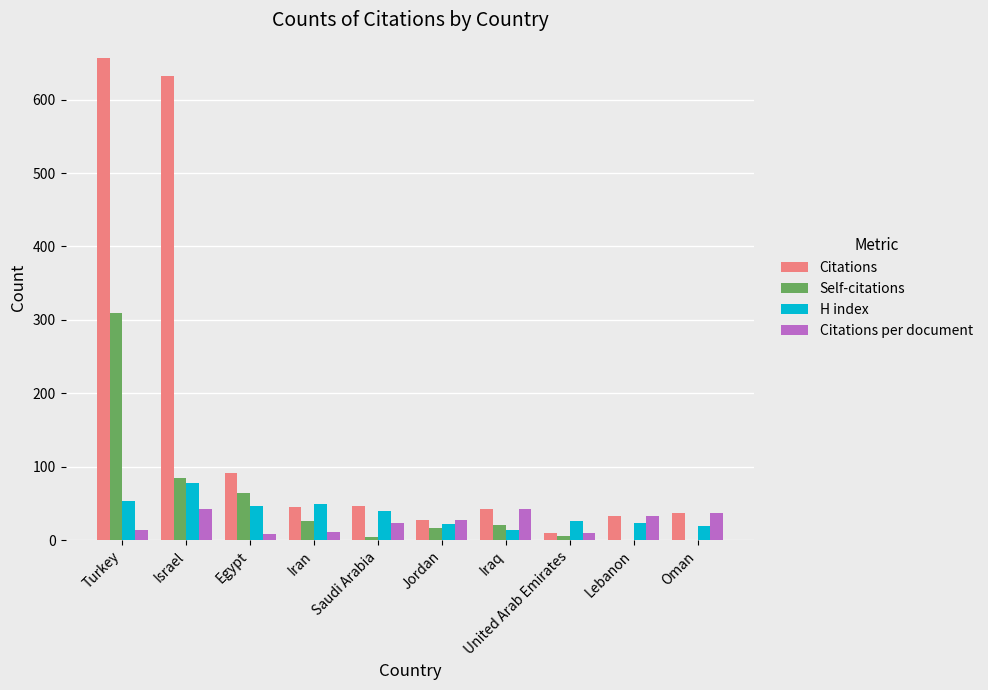

Which series has the widest spread of values?

Citations